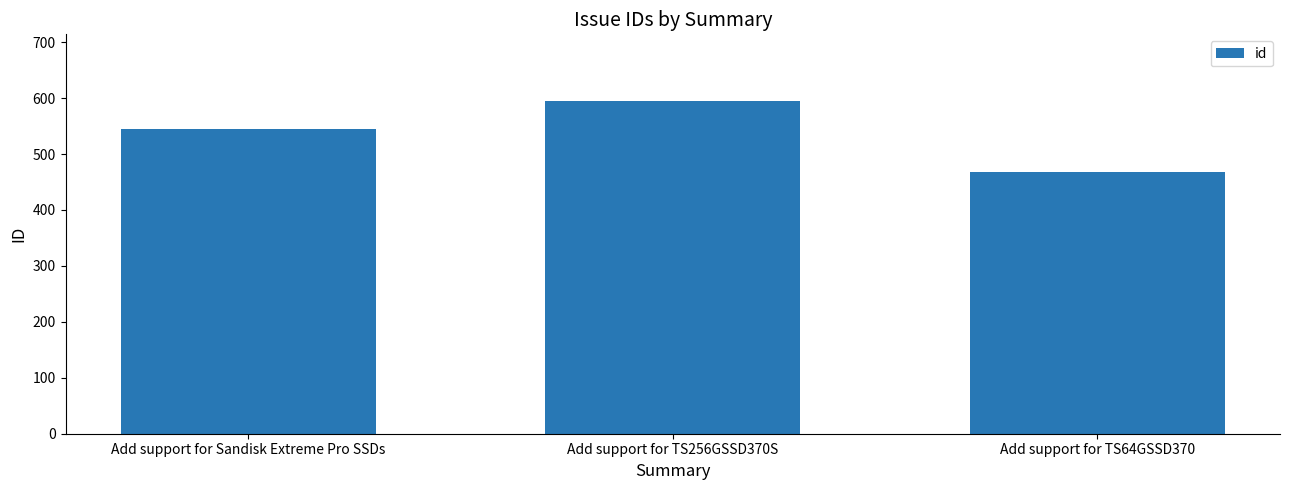

What position from the right is Add support for TS64GSSD370?

1